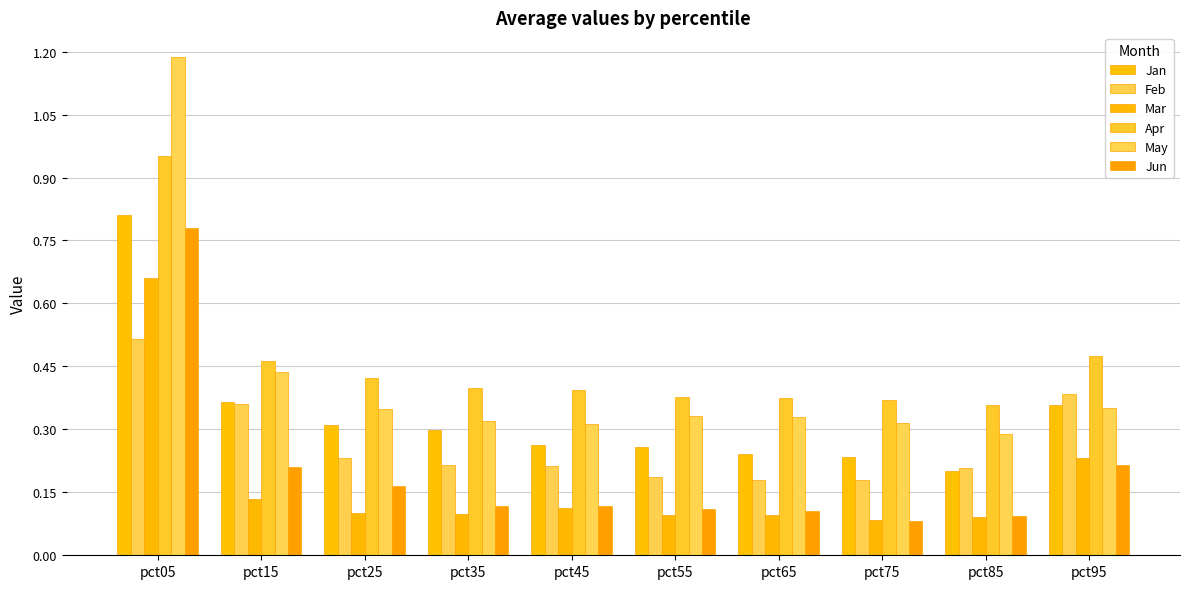

Is it true that Apr equals 0.4 at pct25?

True